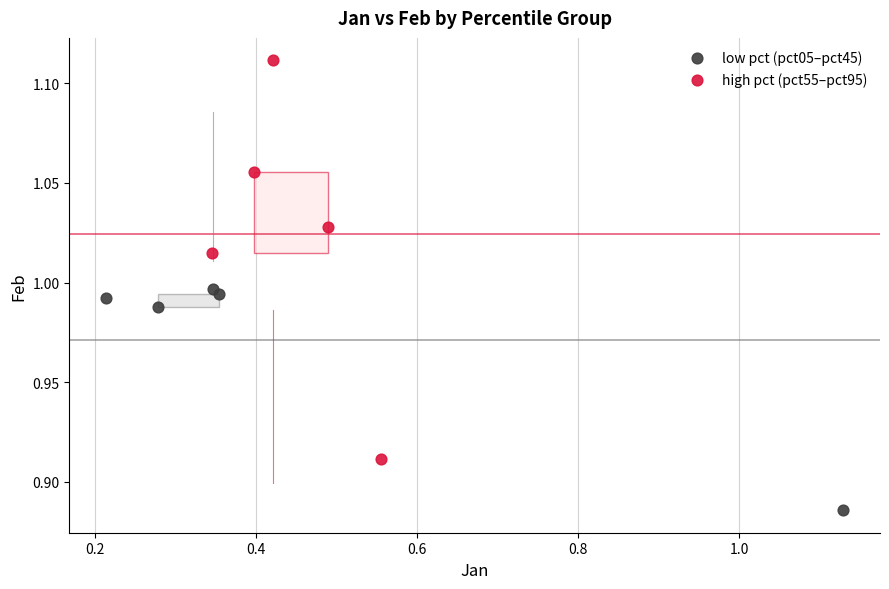

What are all the series names shown in the legend?

low pct (pct05–pct45), high pct (pct55–pct95)